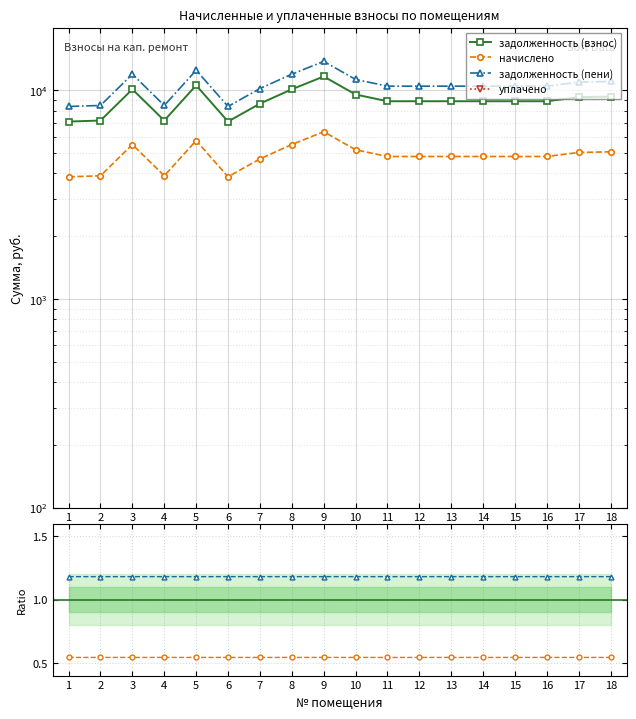

What are all the series names shown in the legend?

задолженность (взнос), начислено, задолженность (пени), уплачено